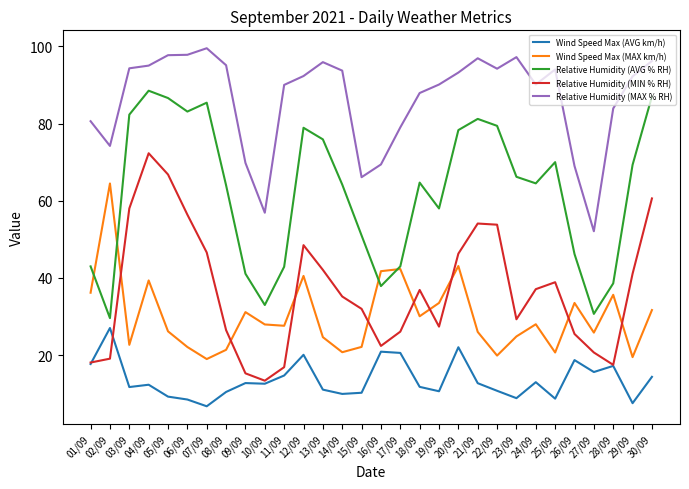

How many times do Wind Speed Max (MAX km/h) and Relative Humidity (MIN % RH) cross each other?

9